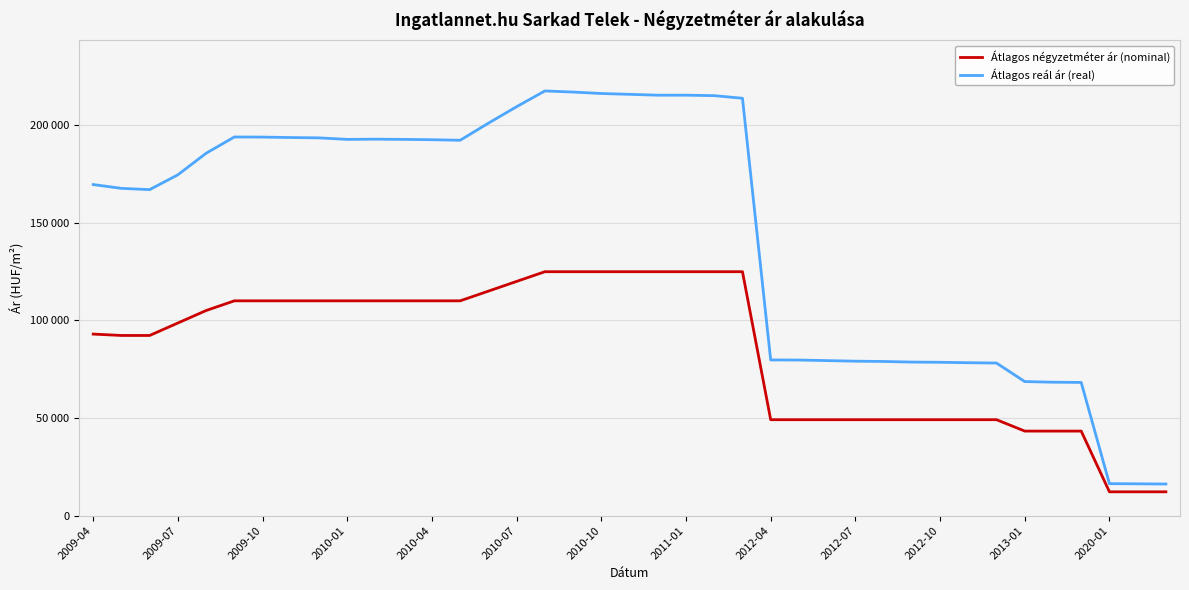

Does the chart display data point markers on the line(s)?

No